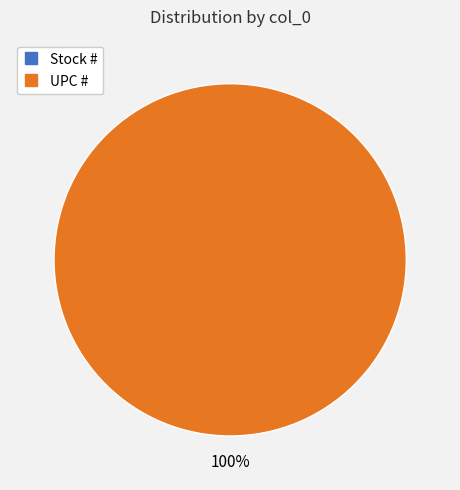

To the nearest percent, what is the difference between the Stock # and UPC # slice percentages?

100%